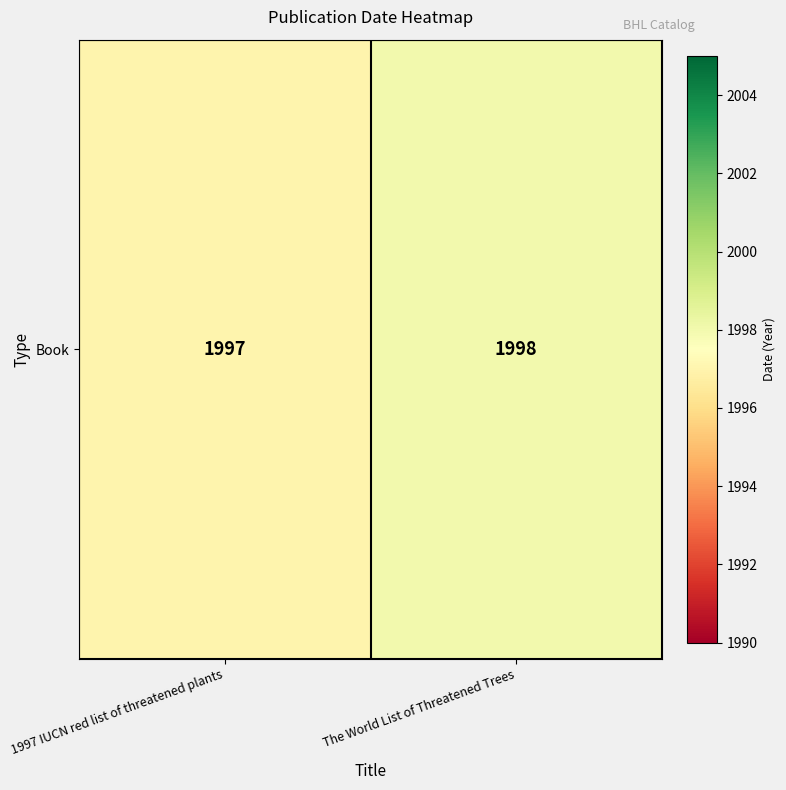

What is the average value?

1998